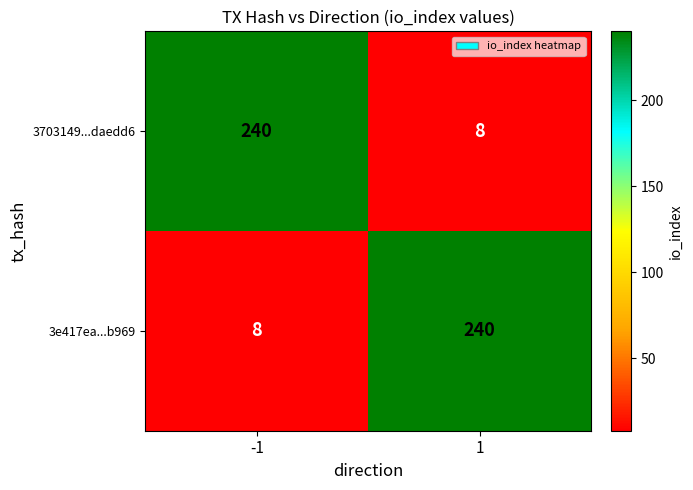

Reading left to right, transcribe all the data shown in this chart.

3703149...daedd6: -1=240	1=8
3e417ea...b969: -1=8	1=240